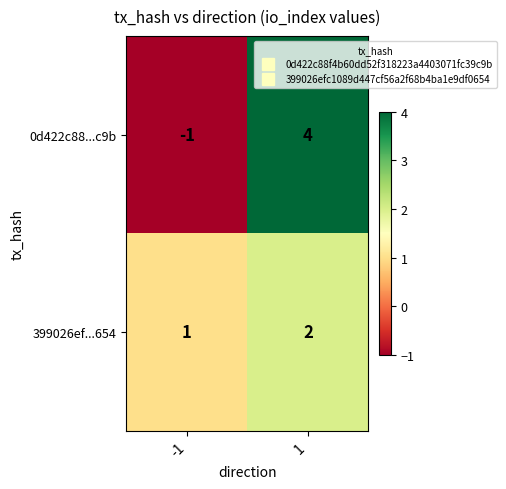

Reading left to right, extract all data points from this chart.

0d422c88...c9b: -1=-1	1=4
399026ef...654: -1=1	1=2